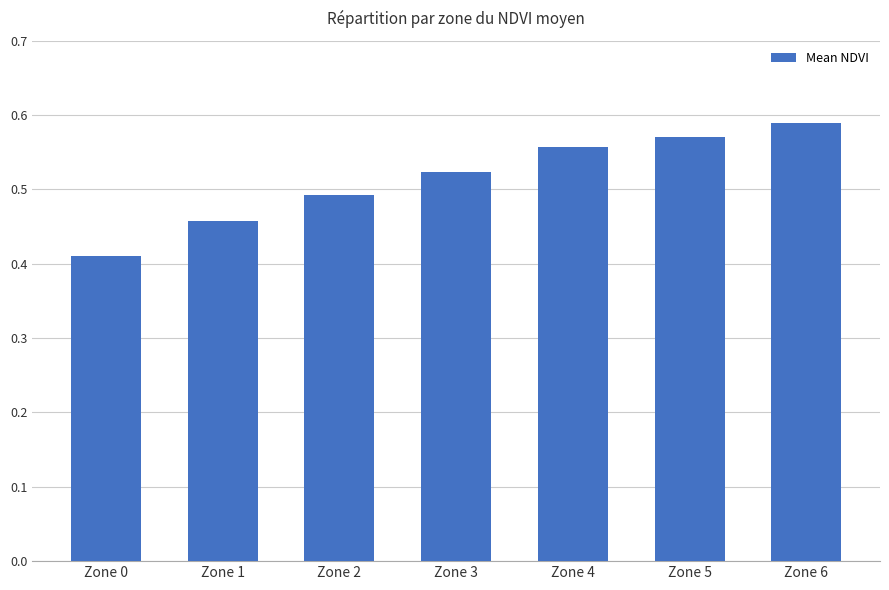

List the labels in order of value, largest first.

Zone 6, Zone 5, Zone 4, Zone 3, Zone 2, Zone 1, Zone 0